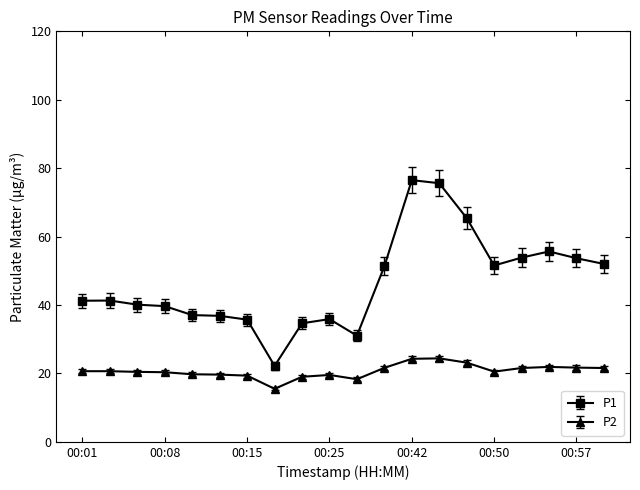

Which series has the largest range (max minus min)?

P1